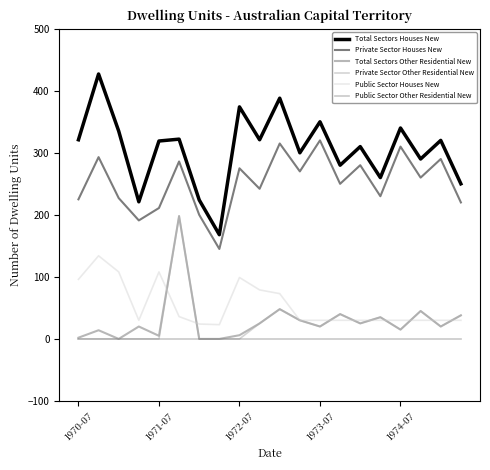

Which series has the largest range (max minus min)?

Total Sectors Houses New